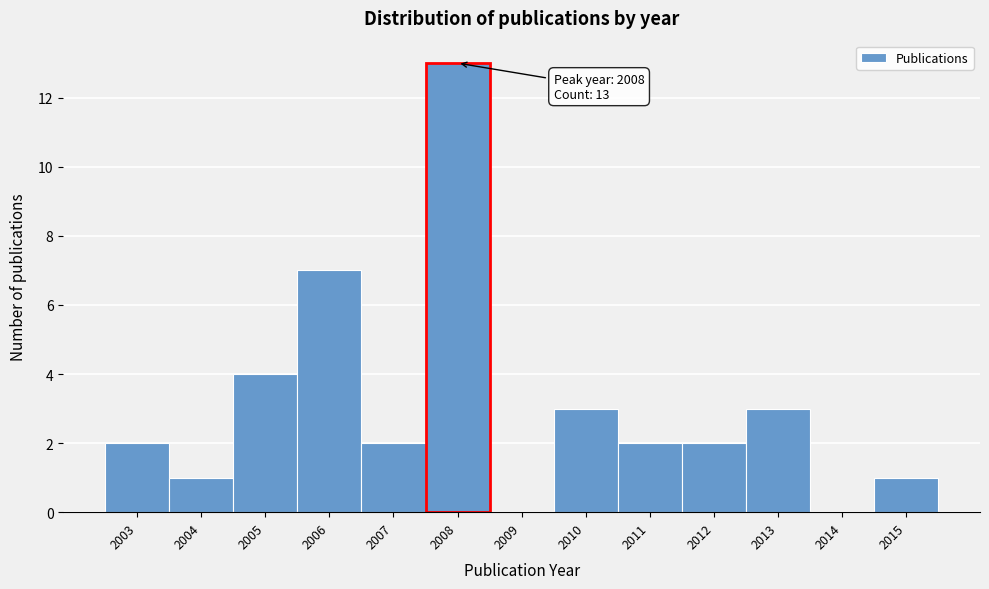

Which range on the x-axis has the tallest bar?

2007.5 to 2008.5